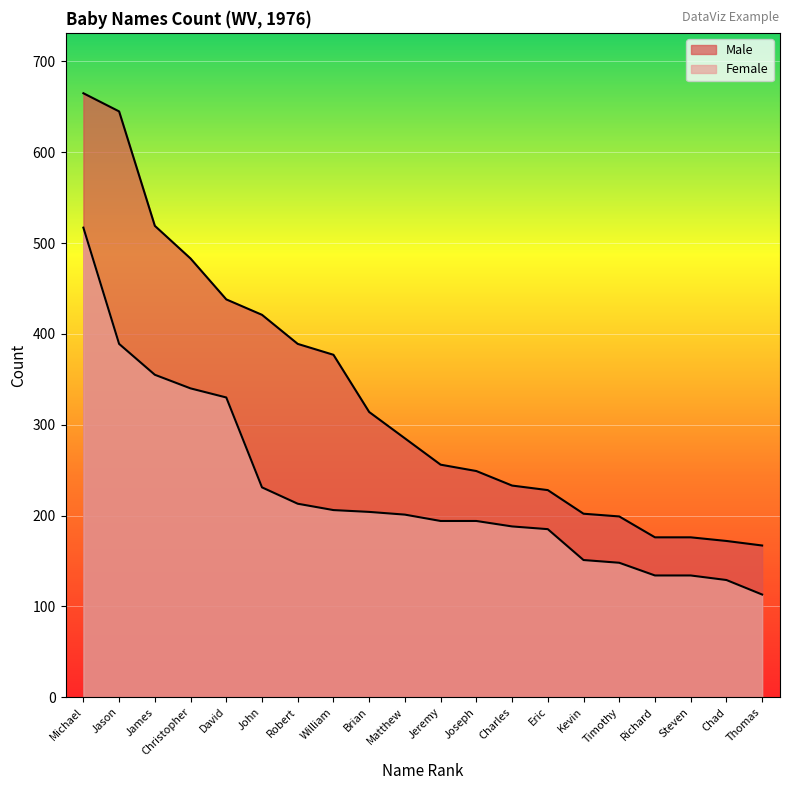

Rank the series by their maximum value, from lowest to highest.

Female, Male